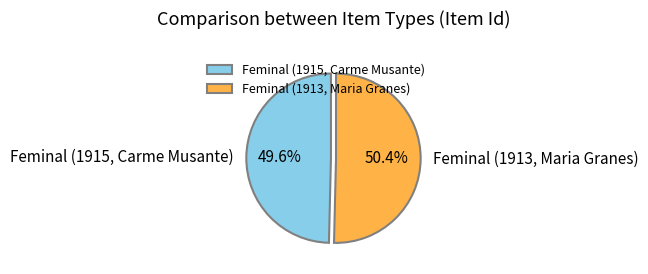

The Feminal (1913, Maria Granes) slice represents 50% of the pie. True or false?

True